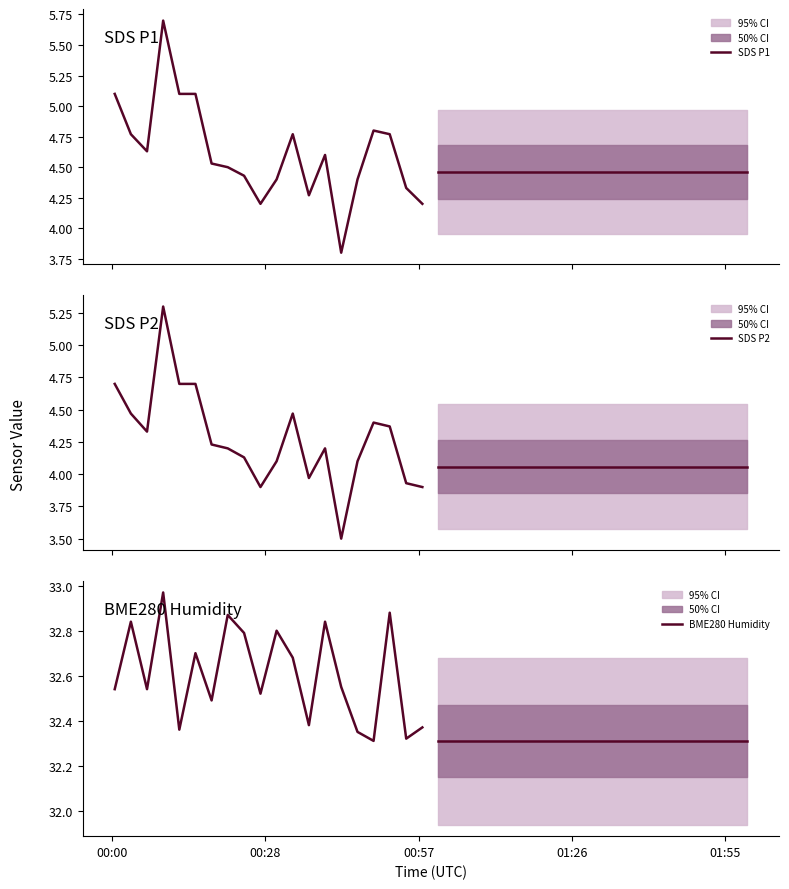

What is the maximum value for SDS P1?

5.7